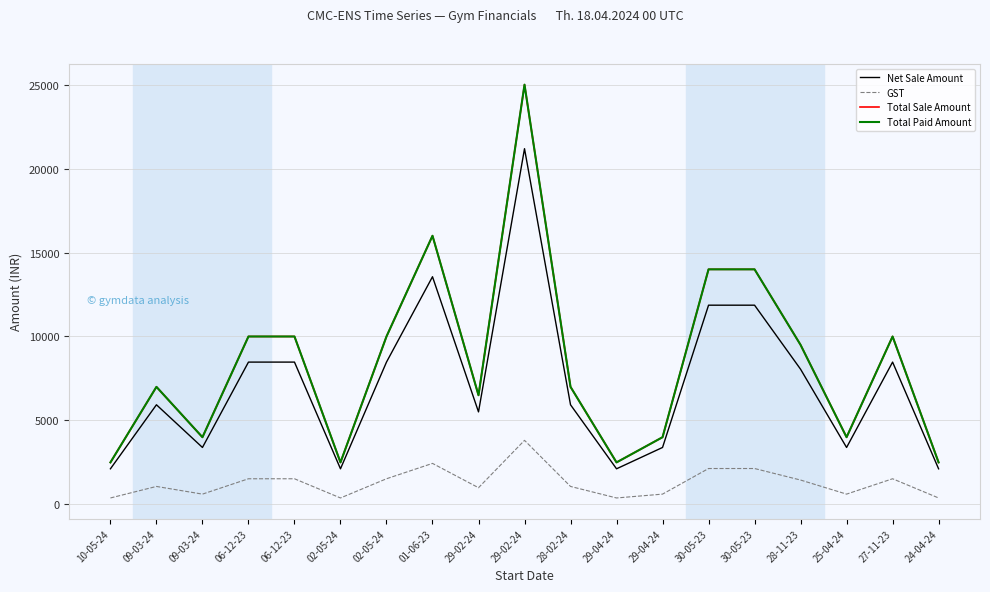

Does the chart have visible grid lines?

Yes